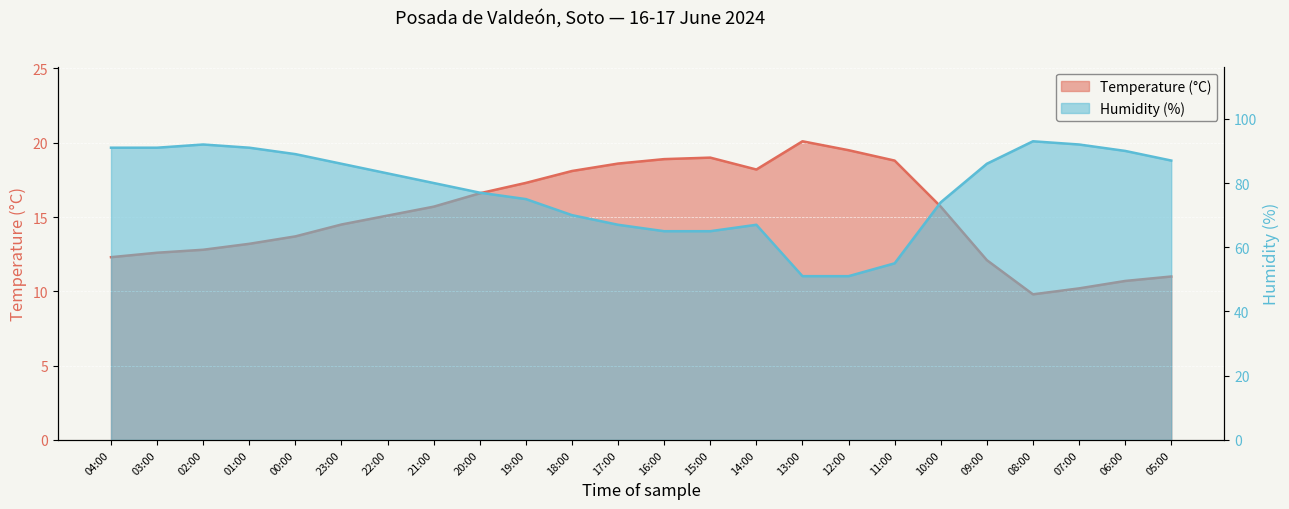

How many lines are shown in the chart?

2